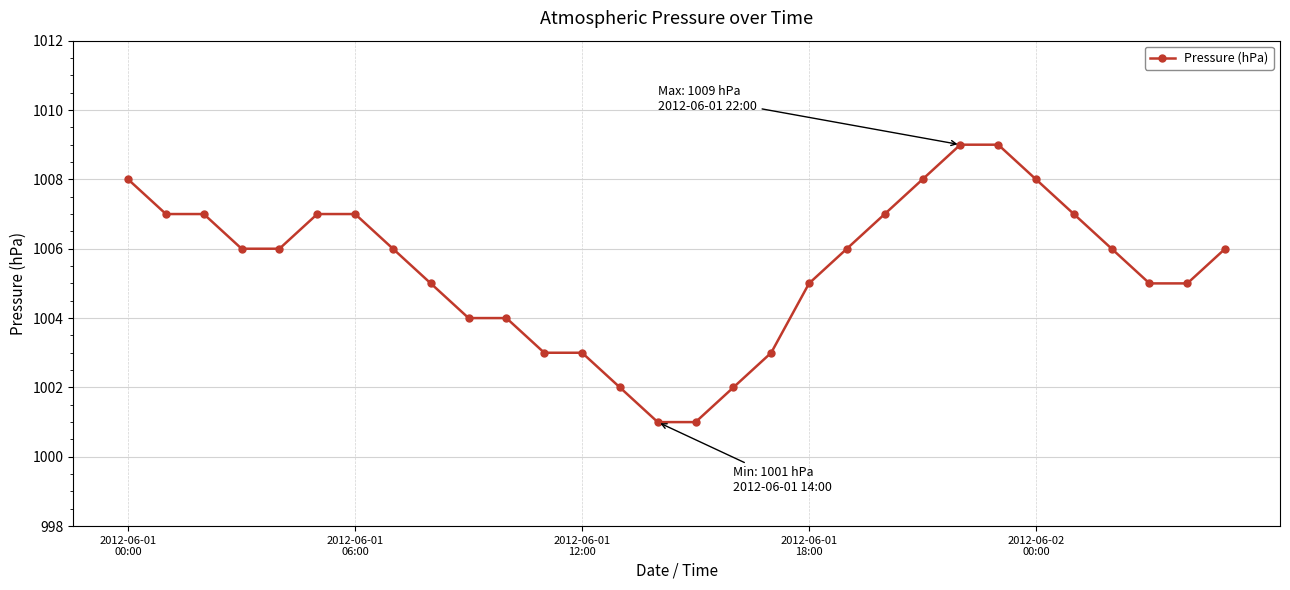

What is the value of the 5th point from the left?

1006